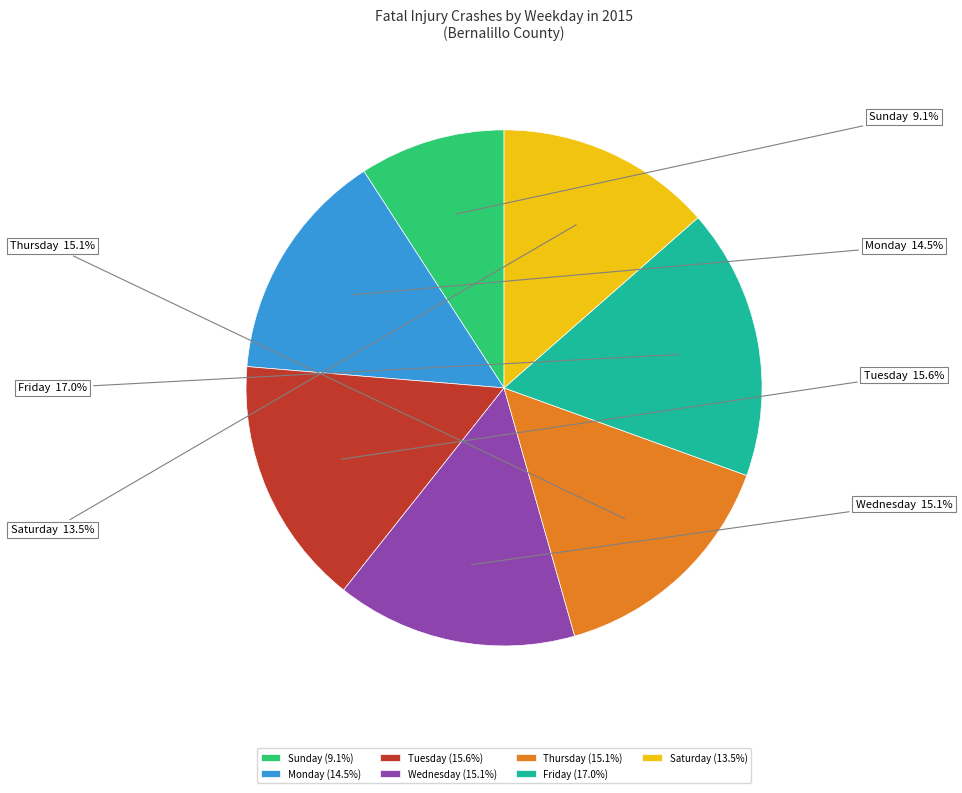

Which has a higher value, Tuesday or Monday?

Tuesday